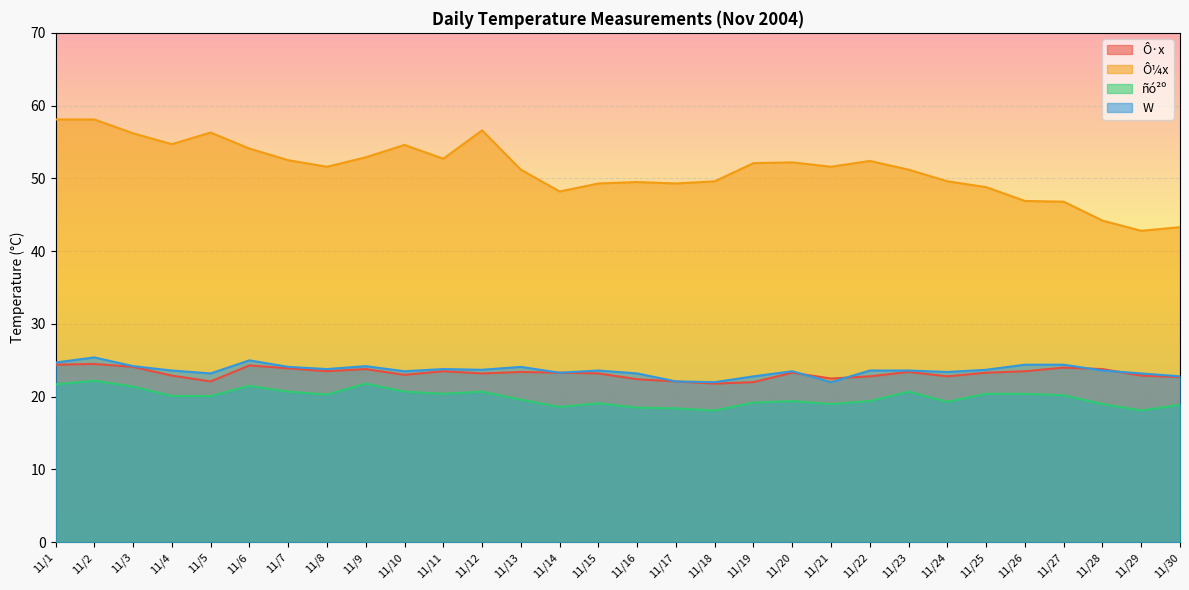

What is the value of the Ô·x point at the 8th from the left?

23.5